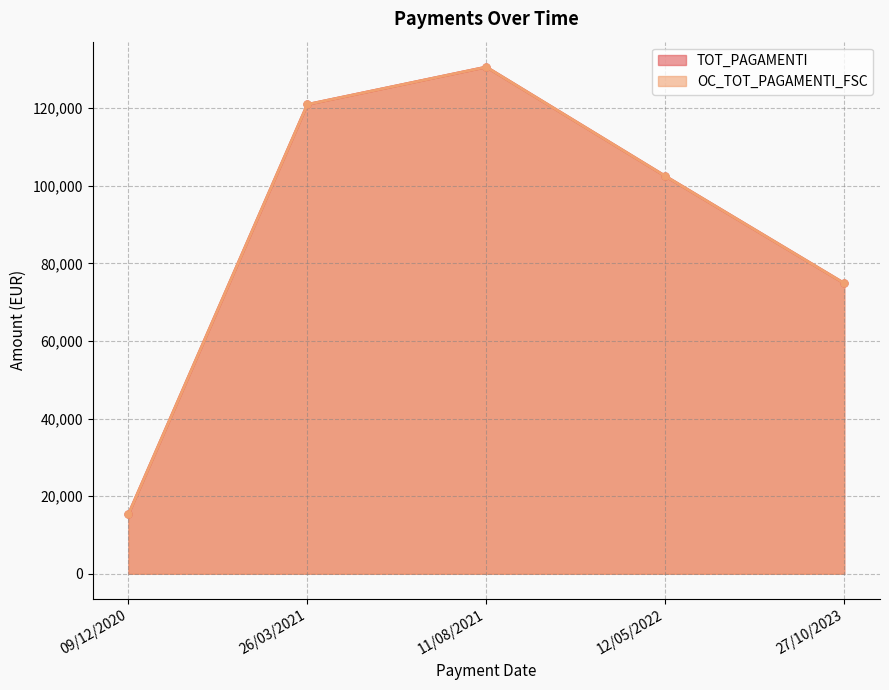

How many lines are shown in the chart?

2